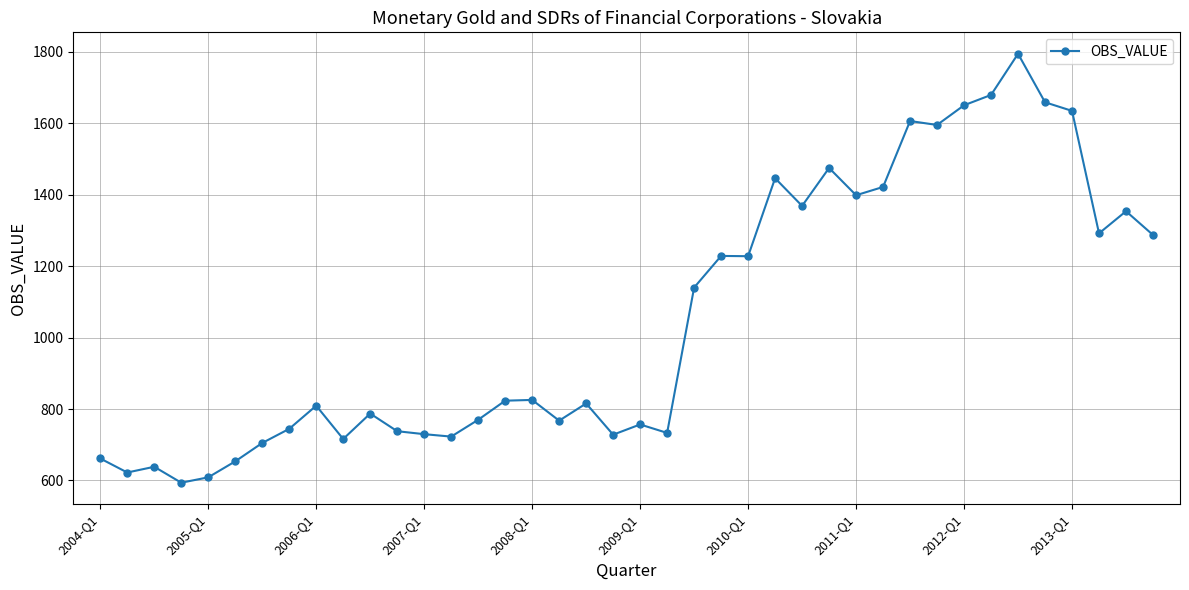

What is the minimum value shown in the chart?

593.8